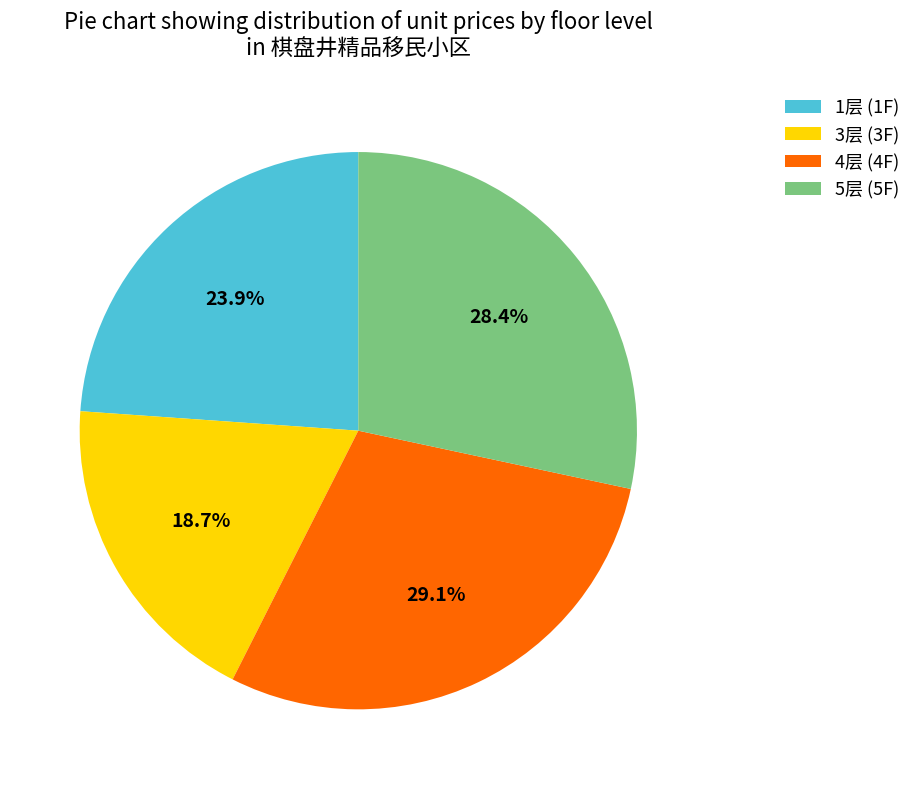

How many slices are in this pie chart?

4